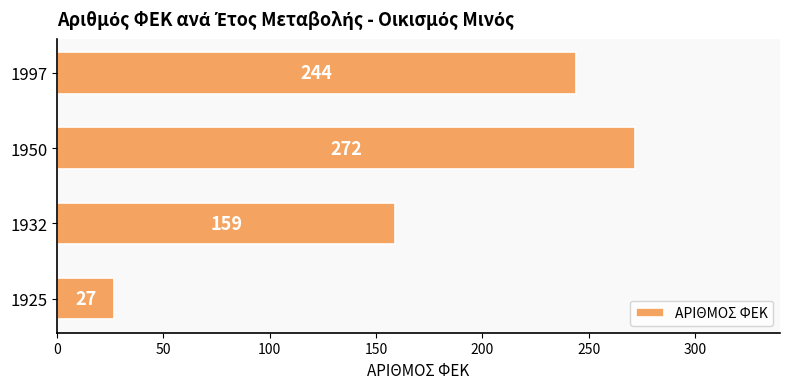

Reading top to bottom, extract all data points from this chart.

1997=244	1950=272	1932=159	1925=27